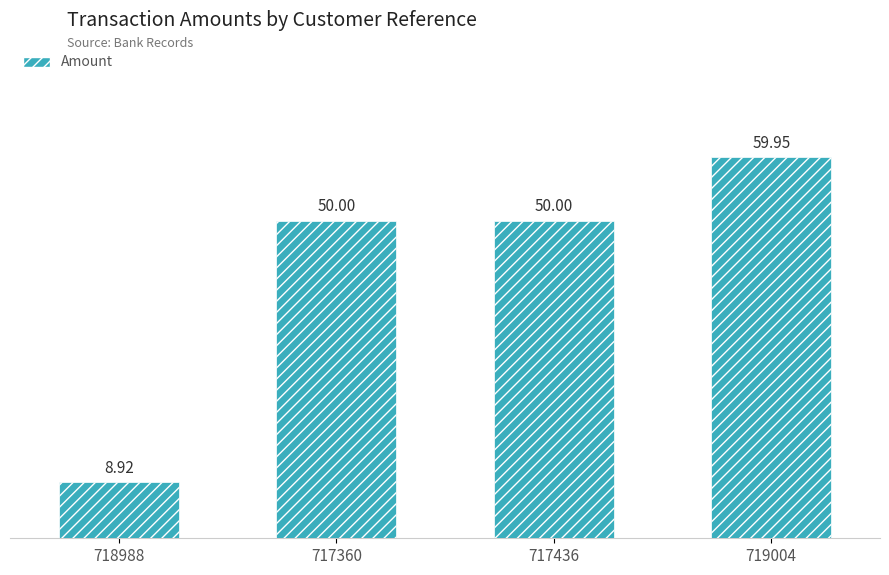

Reading left to right, what are all the values shown in this chart?

718988=8.9	717360=50.0	717436=50.0	719004=60.0